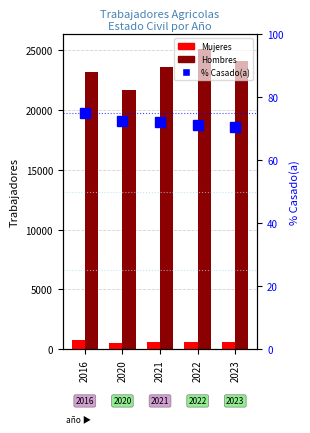

Is it true that Mujeres equals 1054.5 at 2022?

False